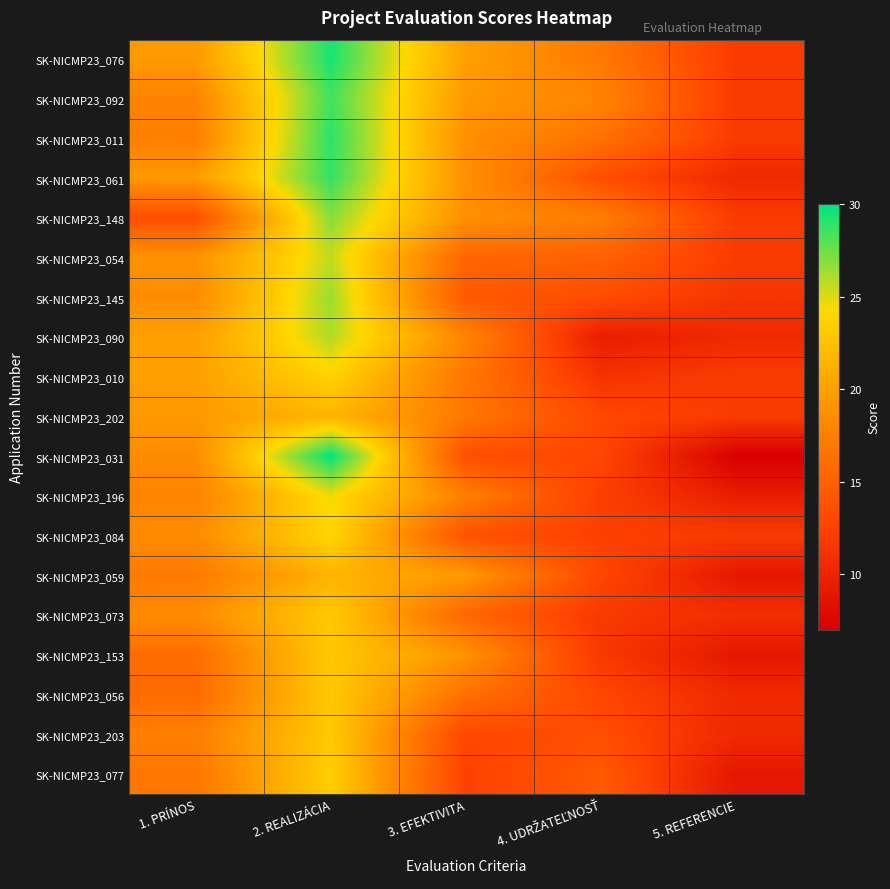

Which label corresponds to the largest value in the chart?

2. REALIZÁCIA